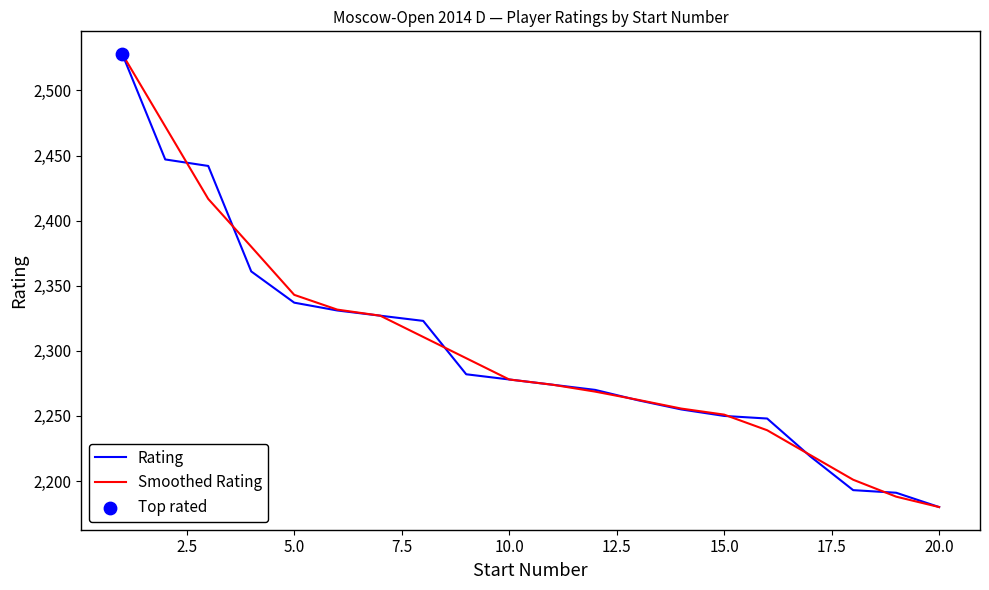

What is the maximum value shown in the chart?

2528.0